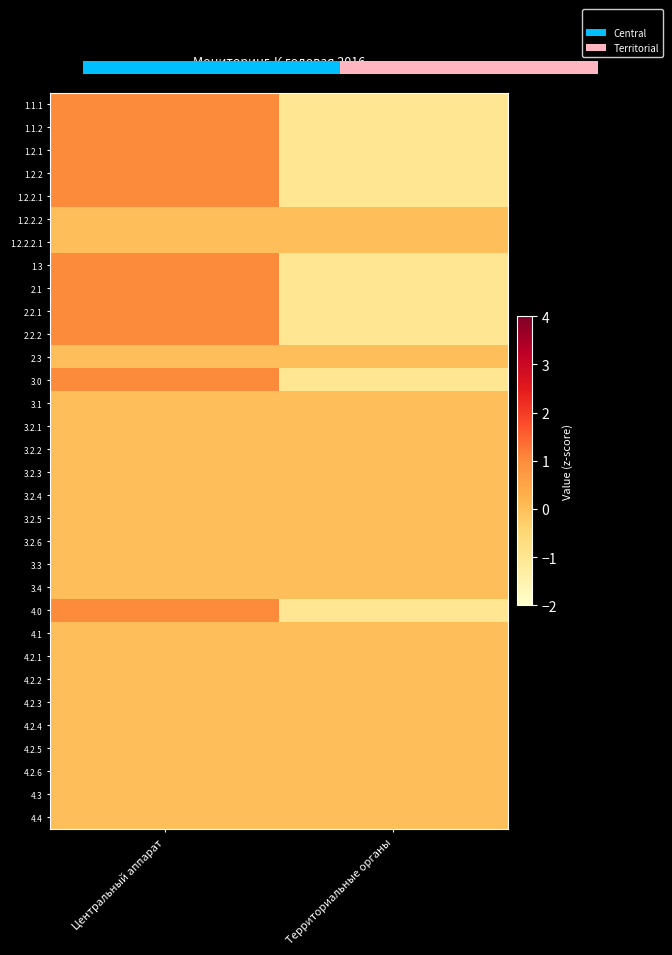

Which series changed the most between Центральный аппарат and Территориальные органы?

1.1.1